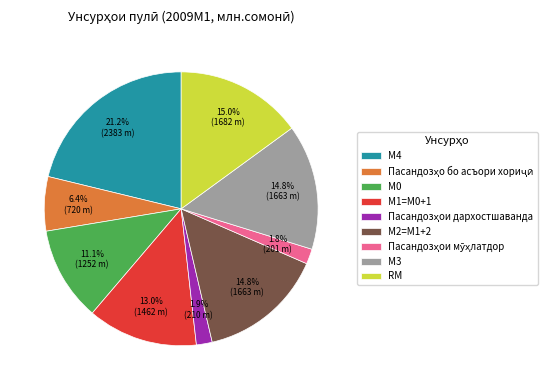

What portion of the pie excludes М2=M1+2?

85.2%